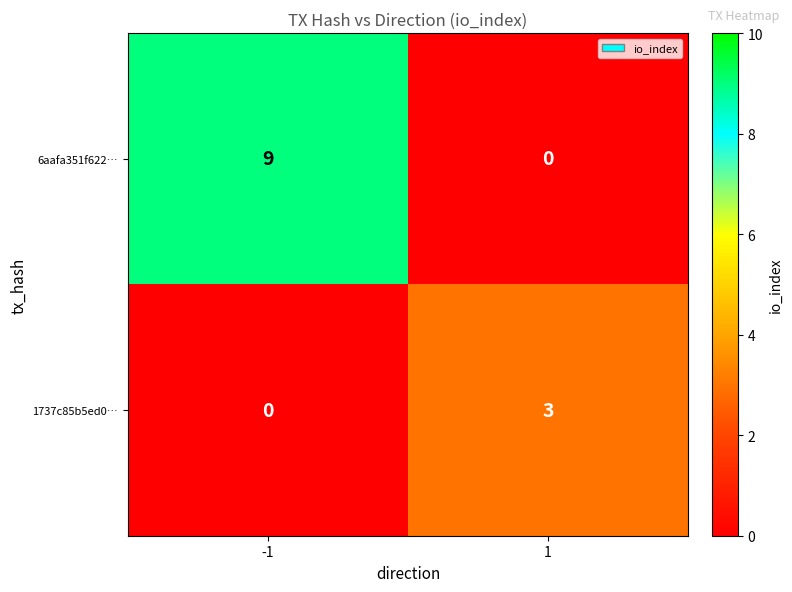

How many series are shown in this chart?

2